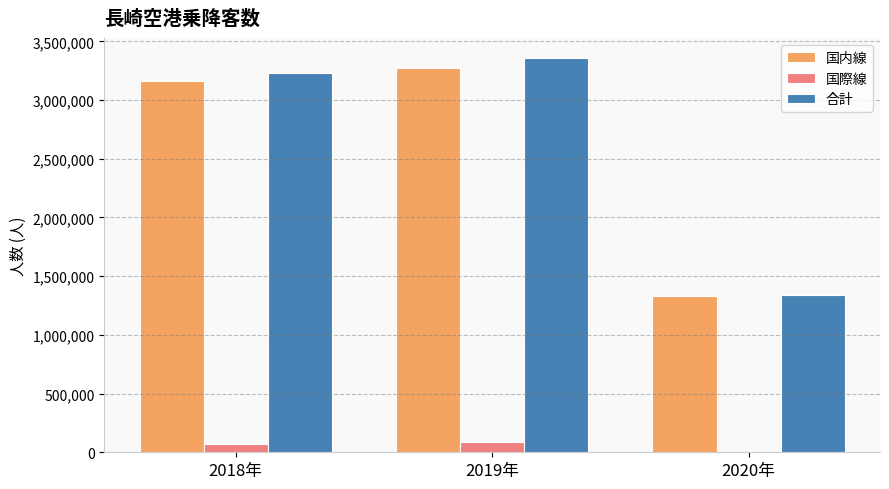

Between 2018年 and 2020年, which series saw the biggest shift?

合計